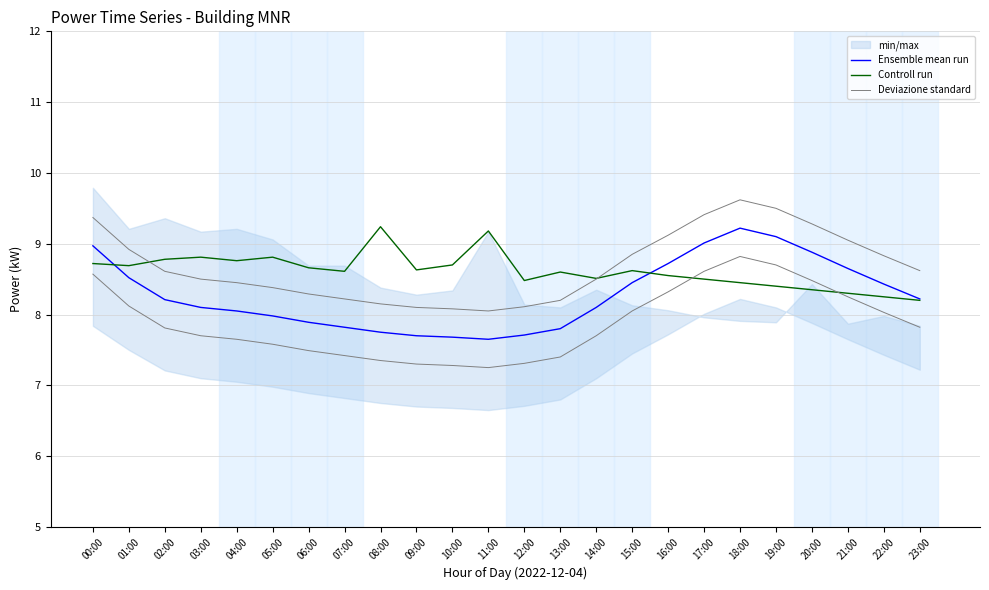

What is the sum of all Ensemble mean run values?

198.6